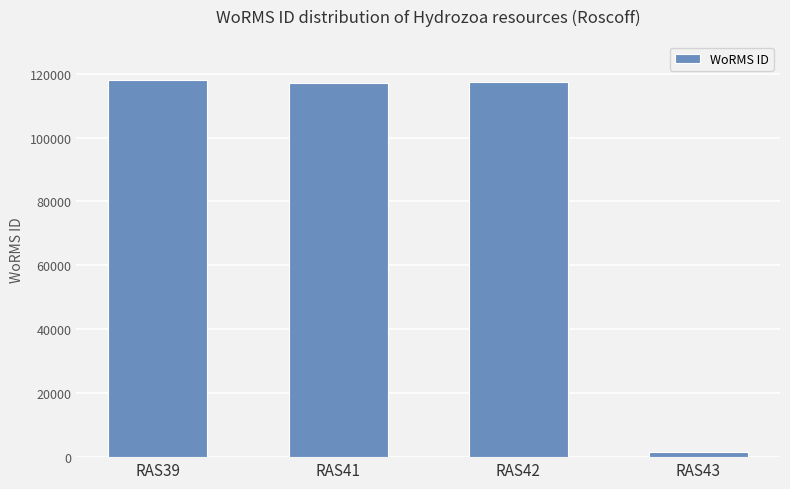

What is the sum of all values?

354084